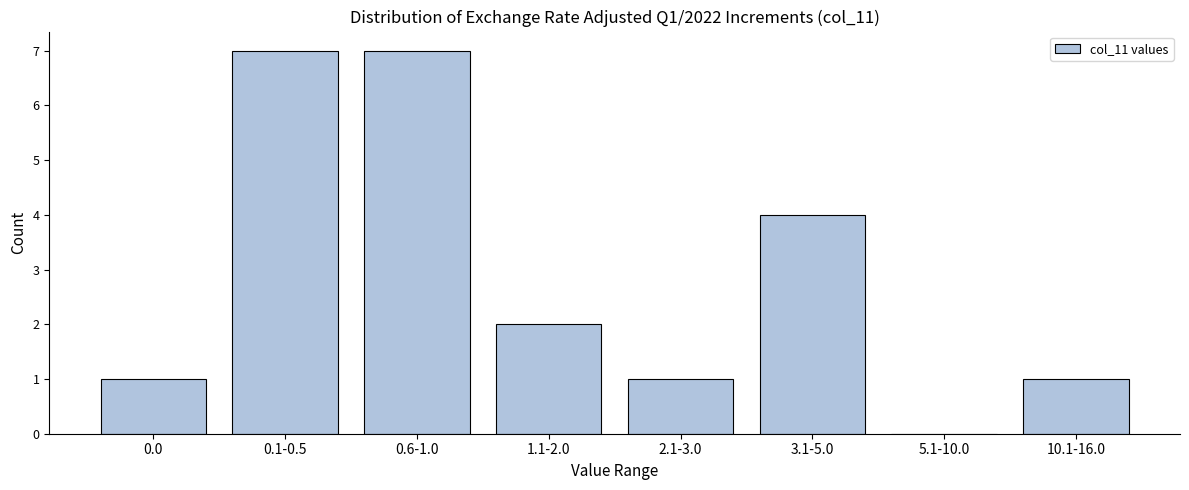

Reading right to left, list all the values displayed in this chart.

10.1-16.0=1	5.1-10.0=0	3.1-5.0=4	2.1-3.0=1	1.1-2.0=2	0.6-1.0=7	0.1-0.5=7	0.0=1